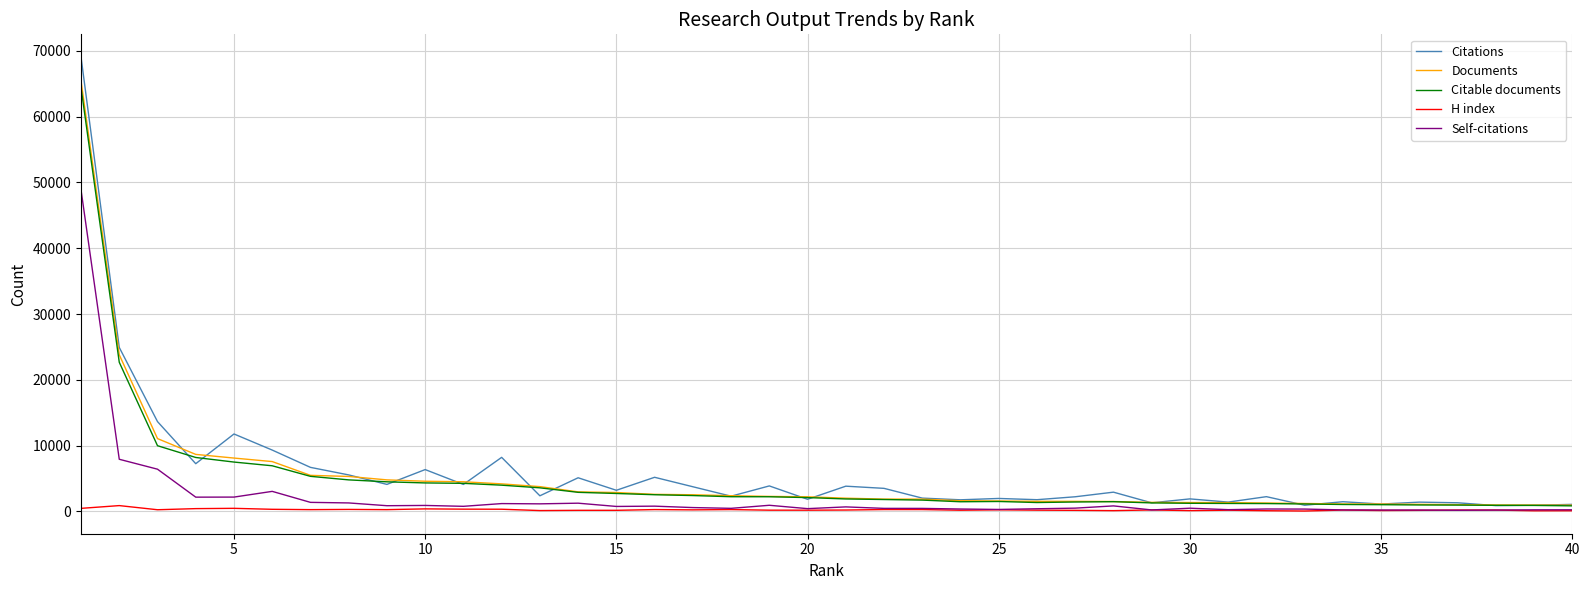

Which series has the widest spread of values?

Citations